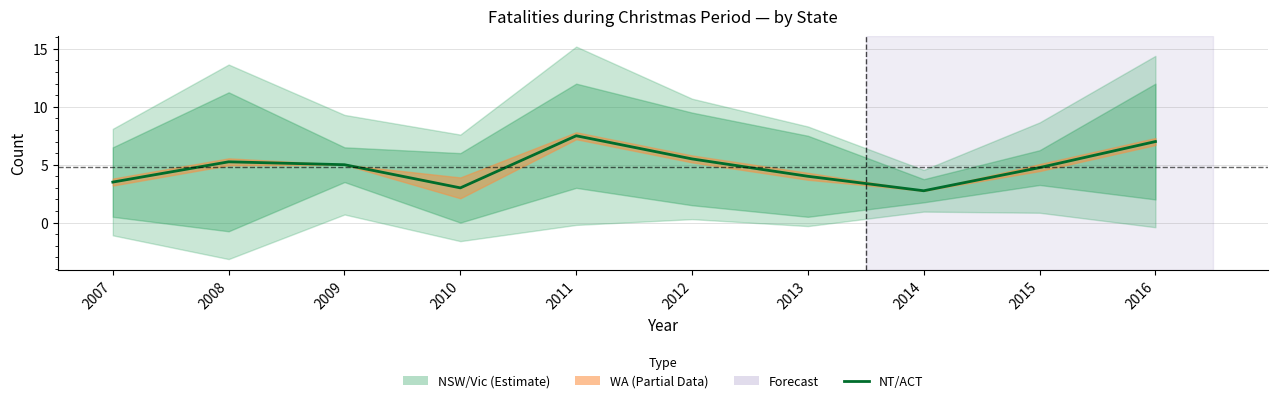

What is the sum of the values at 2015 and 2013?

8.8